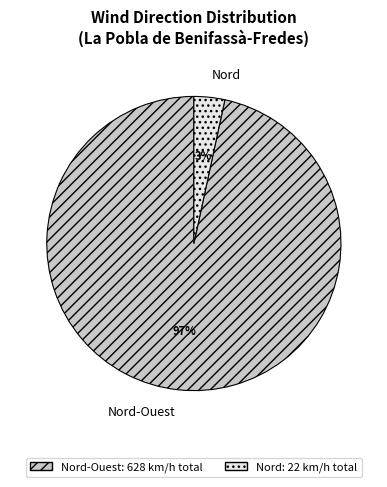

To the nearest percent, what is the combined percentage of Nord-Ouest and Nord?

100%